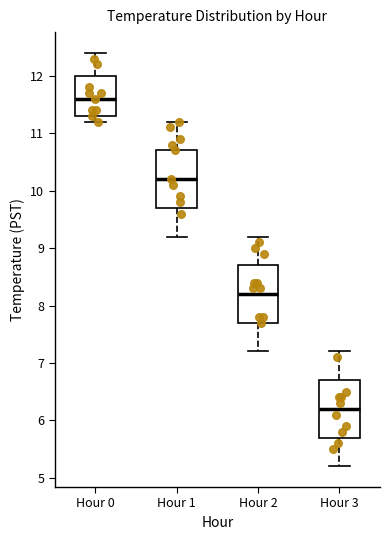

Which box's median line is the lowest?

Hour 3